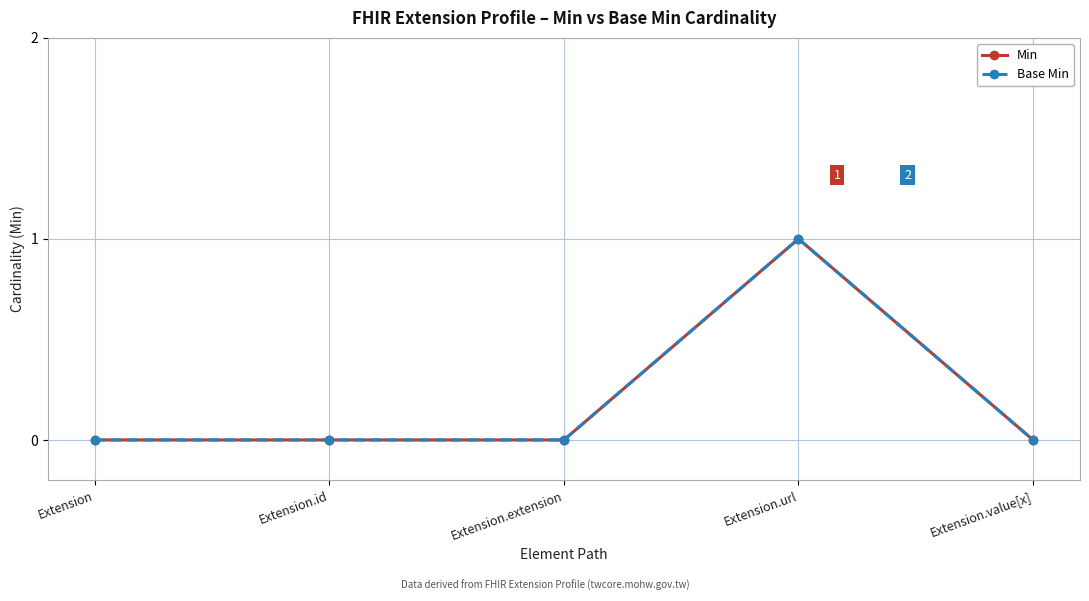

What is the sum of the Base Min values at Extension.value[x] and Extension.url?

1